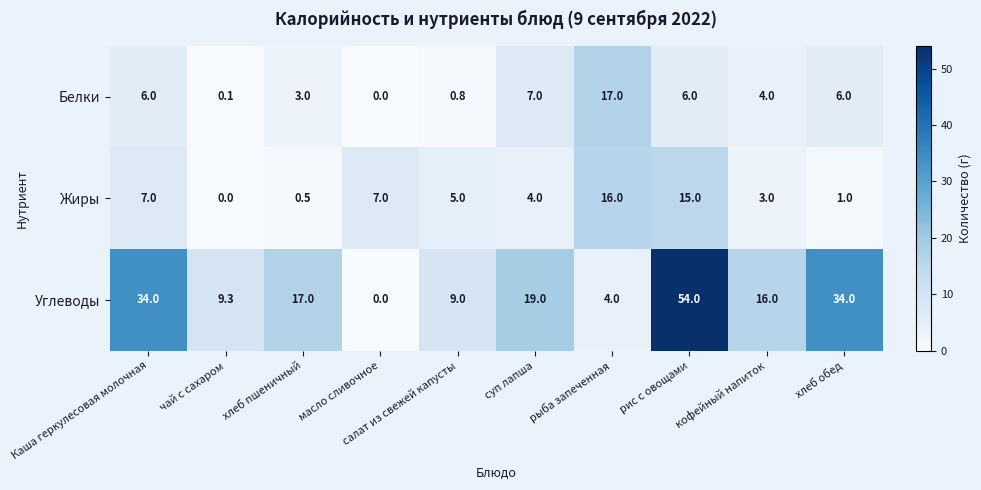

Which series has the widest spread of values?

Углеводы